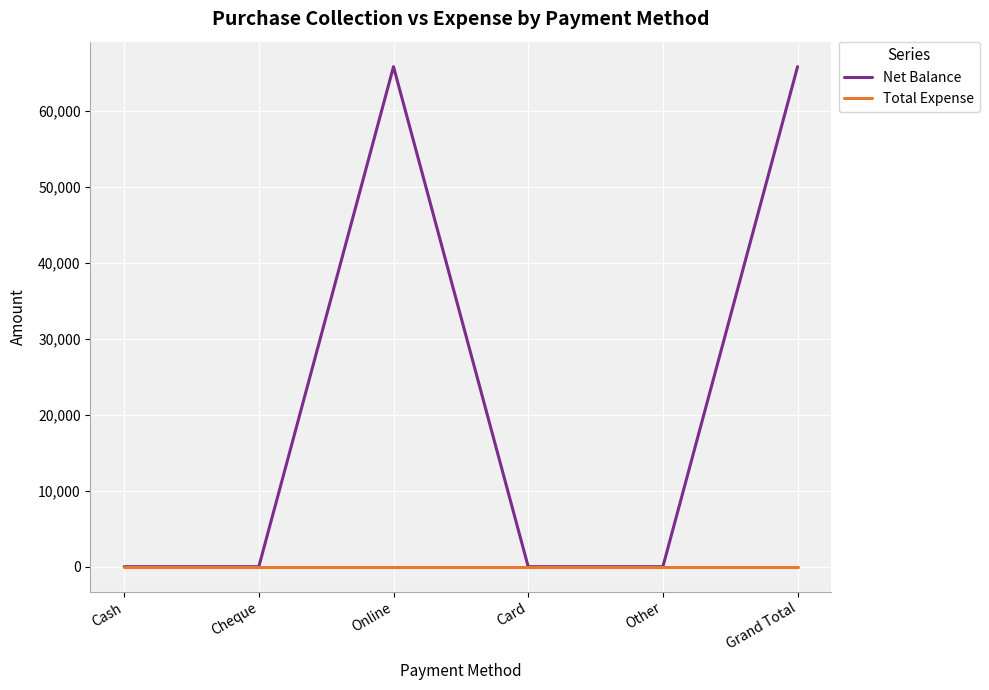

Rank the series by their average value, from highest to lowest.

Net Balance, Total Expense